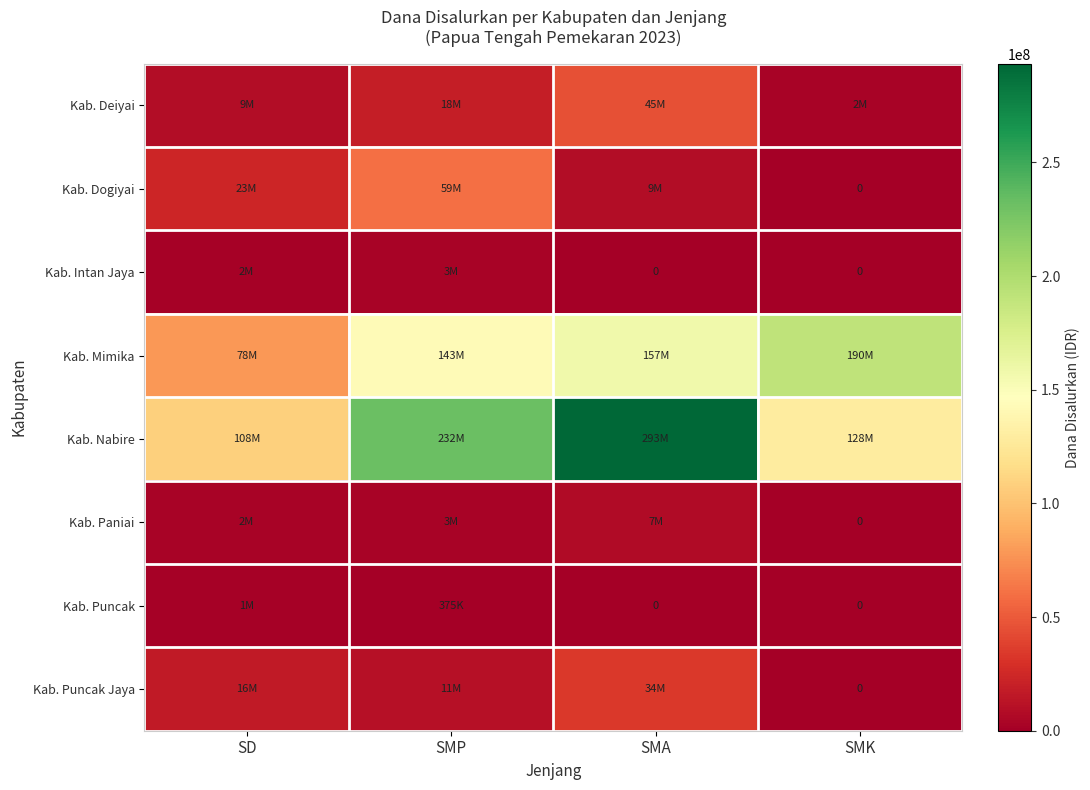

Is the value of Kab. Nabire at SMK greater than the value of Kab. Puncak Jaya at SMP?

Yes